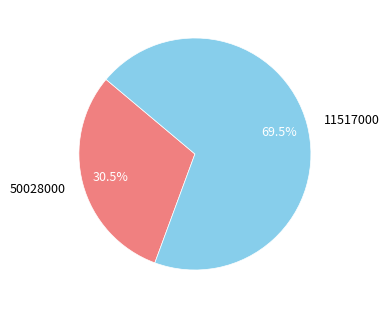

Between 50028000 and 11517000, which is larger?

11517000